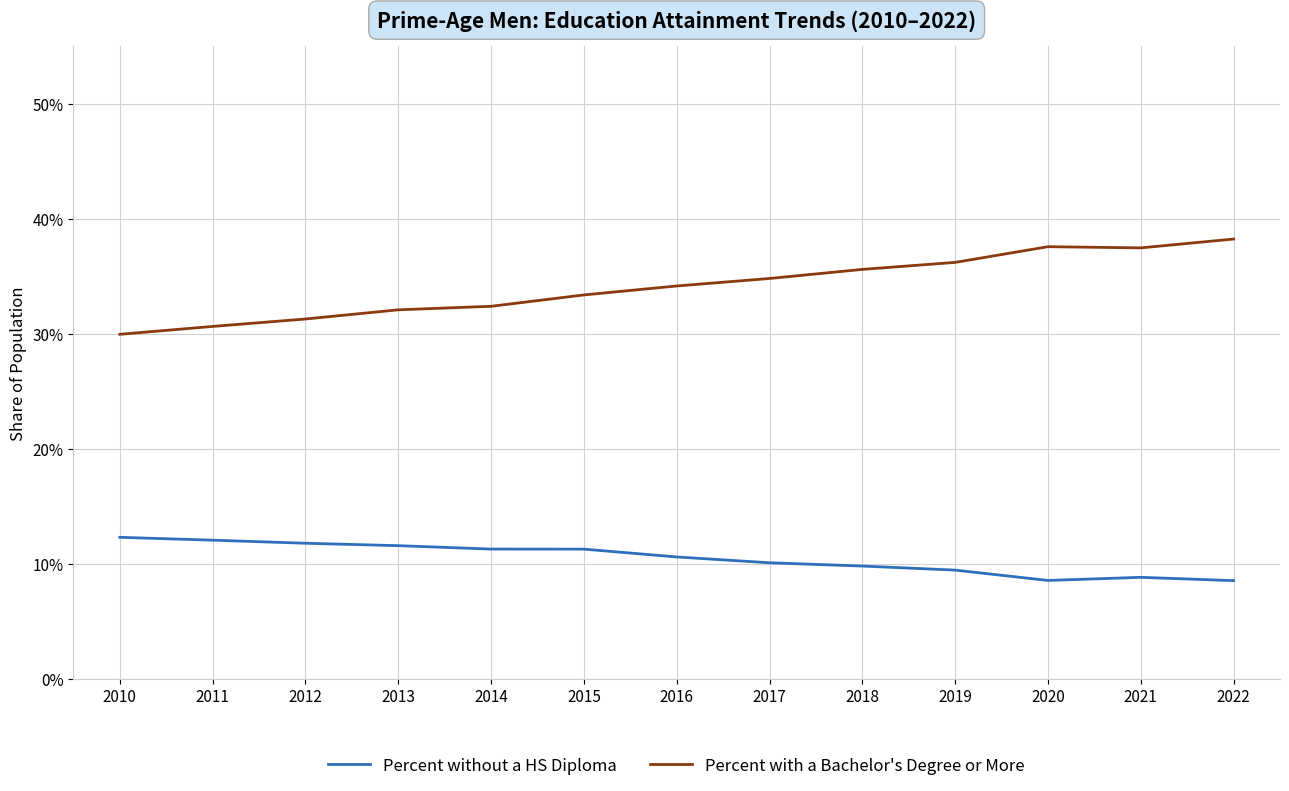

Which series has the largest range (max minus min)?

Percent with a Bachelor's Degree or More